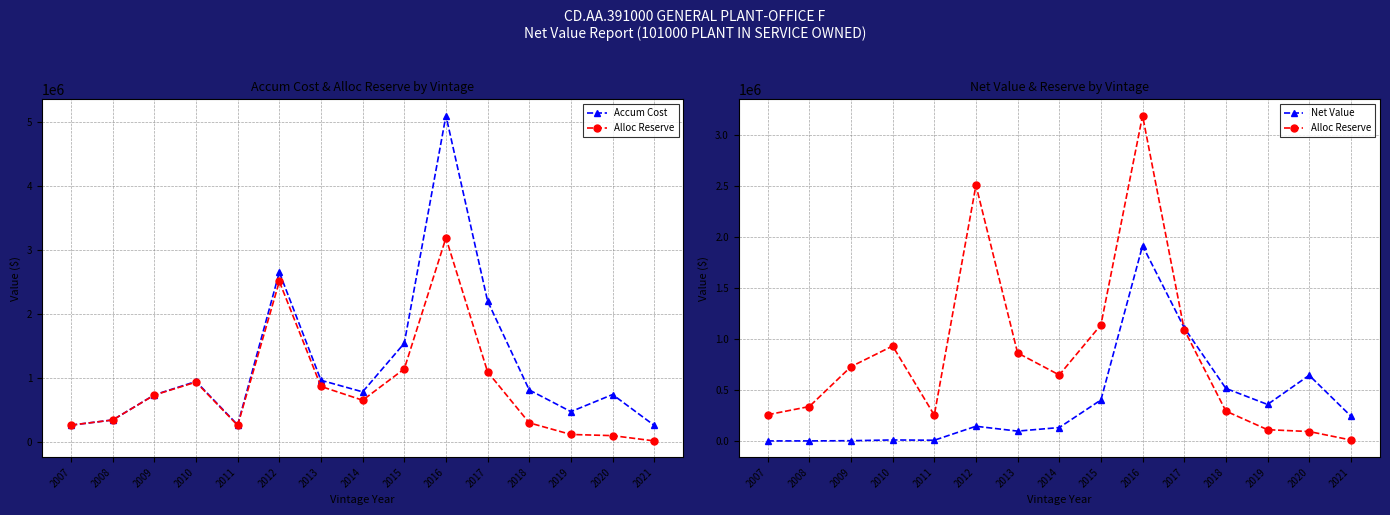

Where is the first local maximum for Net Value?

2010